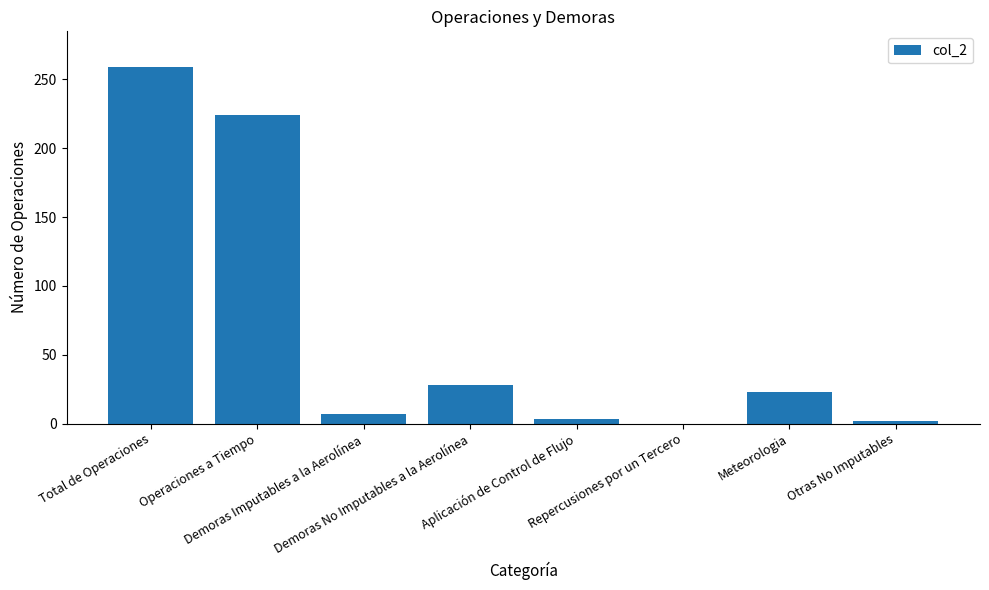

What is the change in value from Meteorologia to Otras No Imputables?

-21